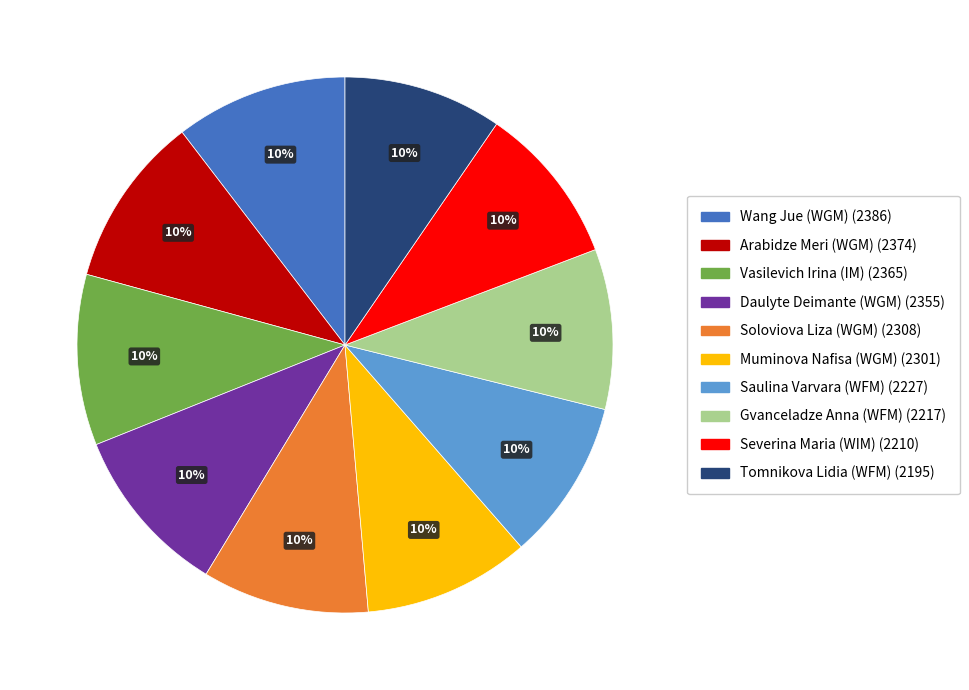

How many segments does this pie chart have?

10